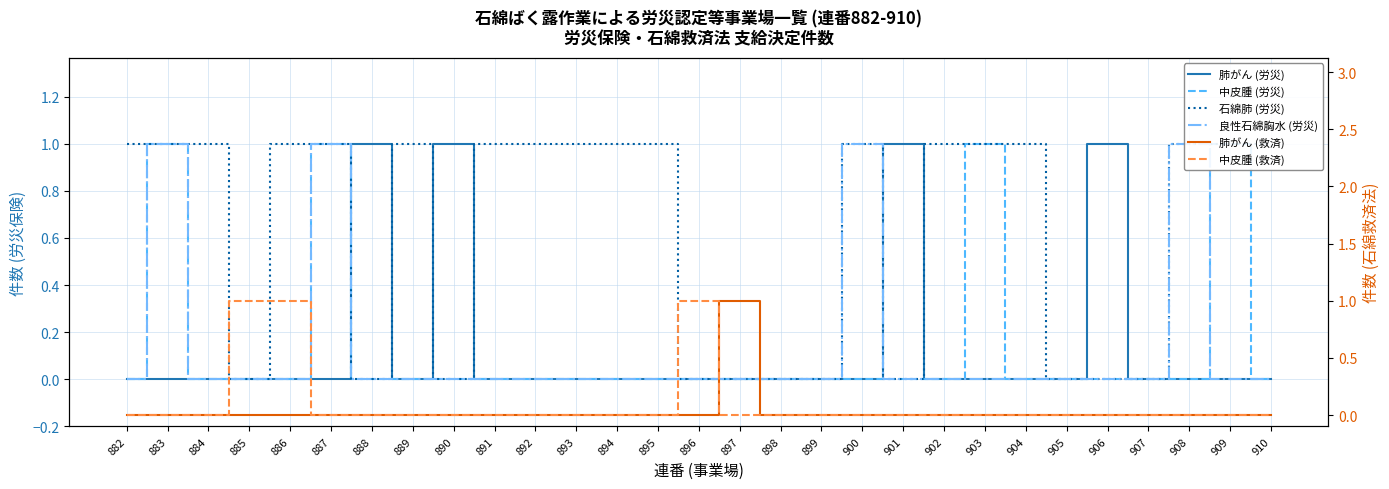

After their last crossing, which series has the higher values: 中皮腫 (労災) or 肺がん (労災)?

肺がん (労災)